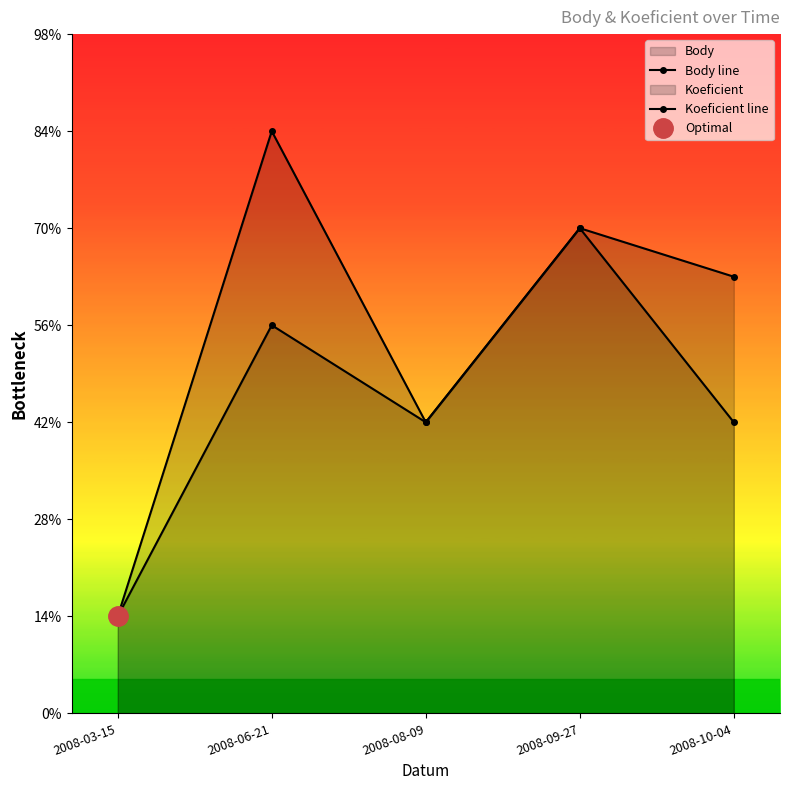

Is the value of Body line at 2008-10-04 greater than the value of Koeficient line at 2008-08-09?

Yes